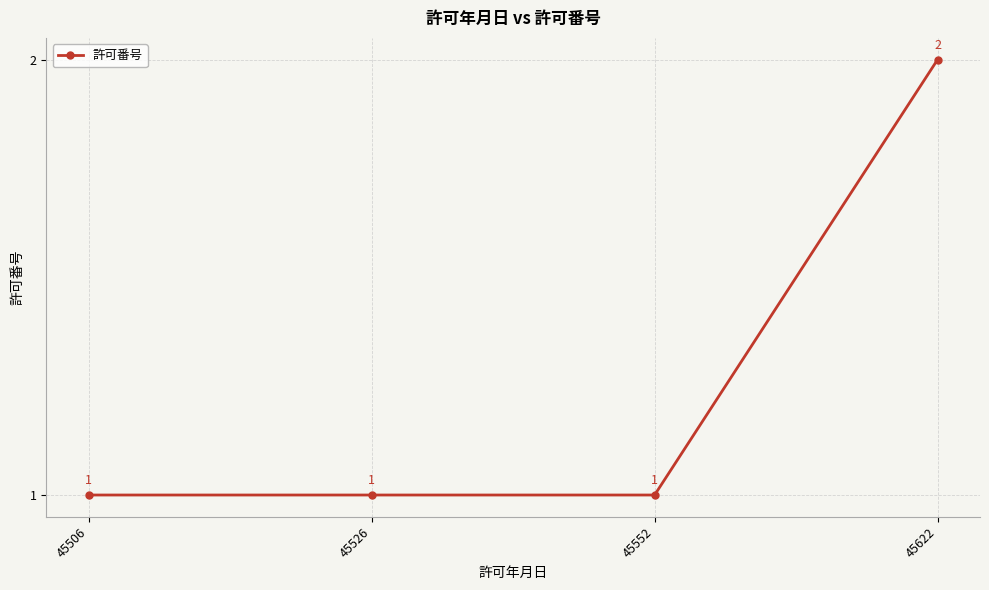

Which category has the highest value across all series?

45622